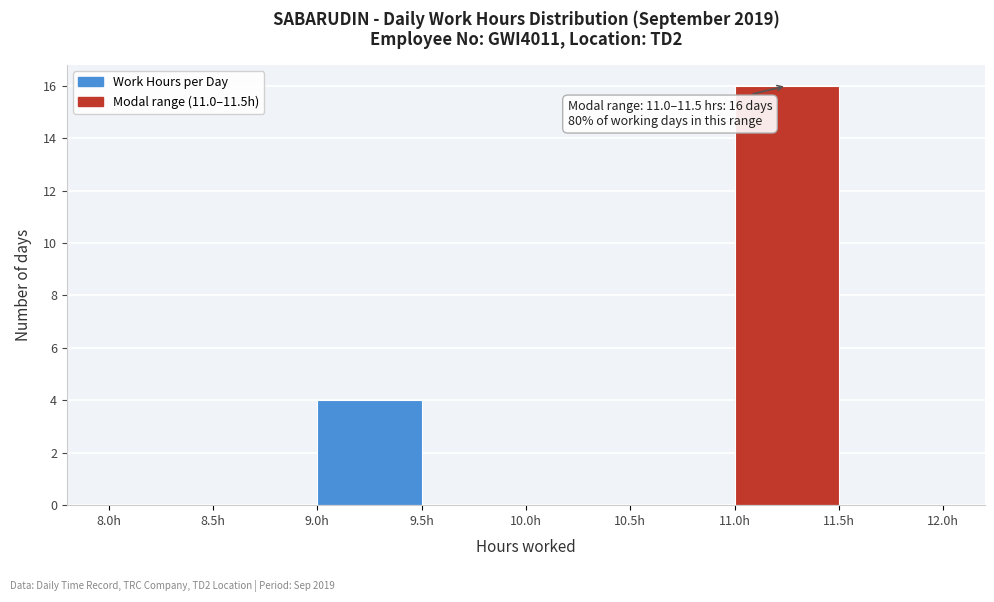

Which range on the x-axis has the tallest bar?

11.0 to 11.5